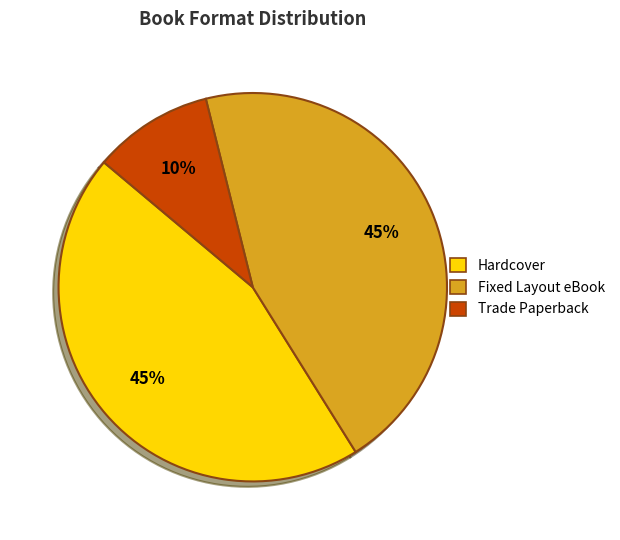

Does Fixed Layout eBook account for over 50% of the chart?

No